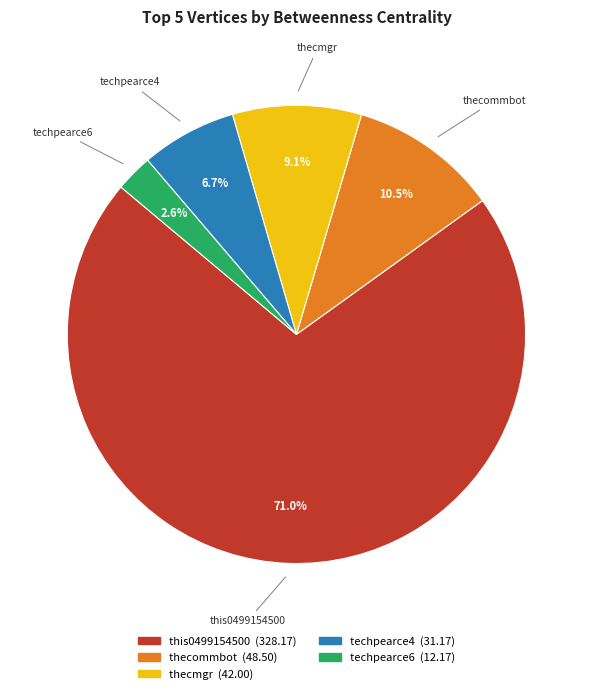

What portion of the pie excludes thecmgr?

90.9%